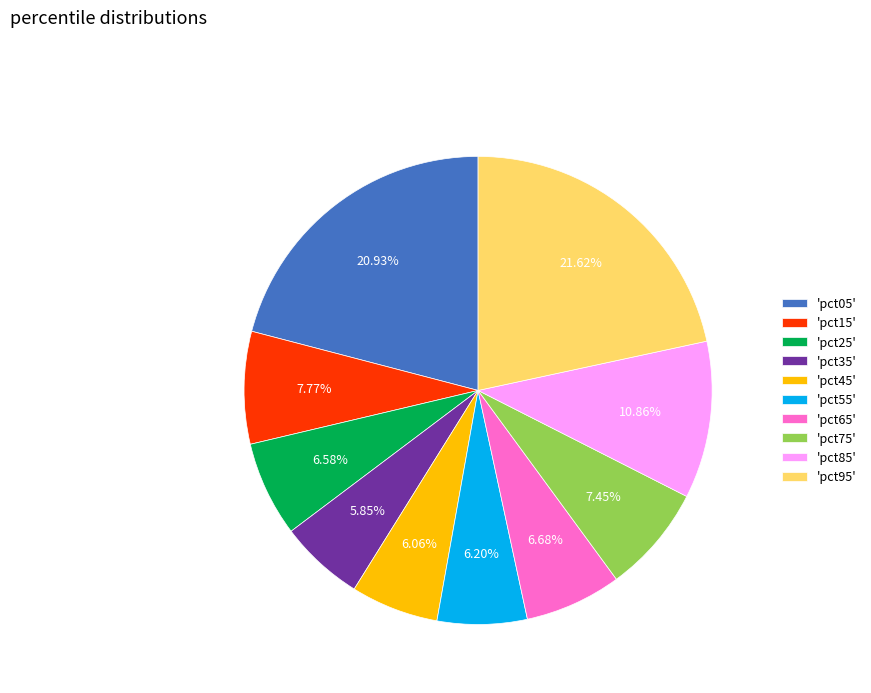

Is there any slice that represents more than half of the pie?

No